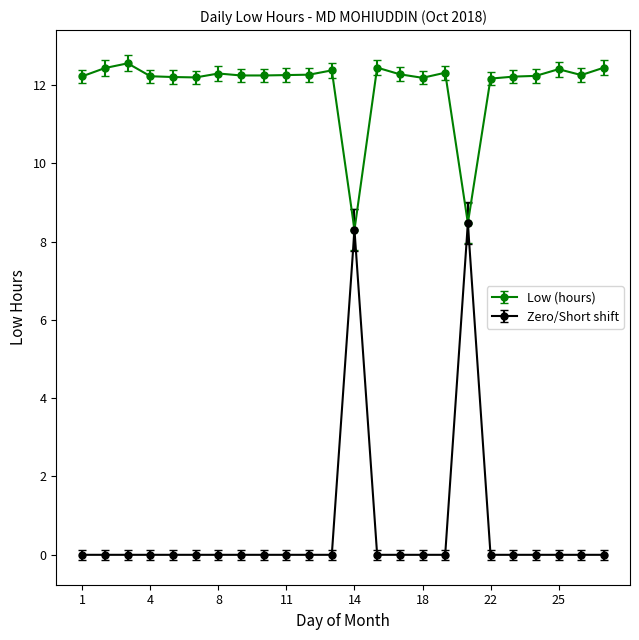

What is the highest value of the Low (hours) series?

12.6